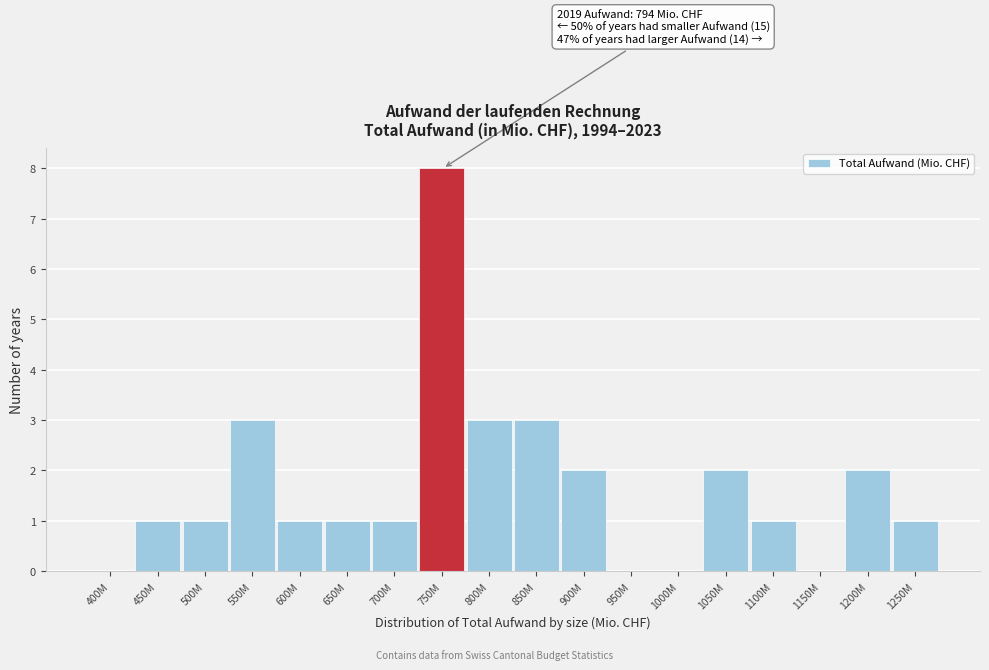

Reading left to right, extract all data points from this chart.

400M=0	450M=1	500M=1	550M=3	600M=1	650M=1	700M=1	750M=8	800M=3	850M=3	900M=2	950M=0	1000M=0	1050M=2	1100M=1	1150M=0	1200M=2	1250M=1